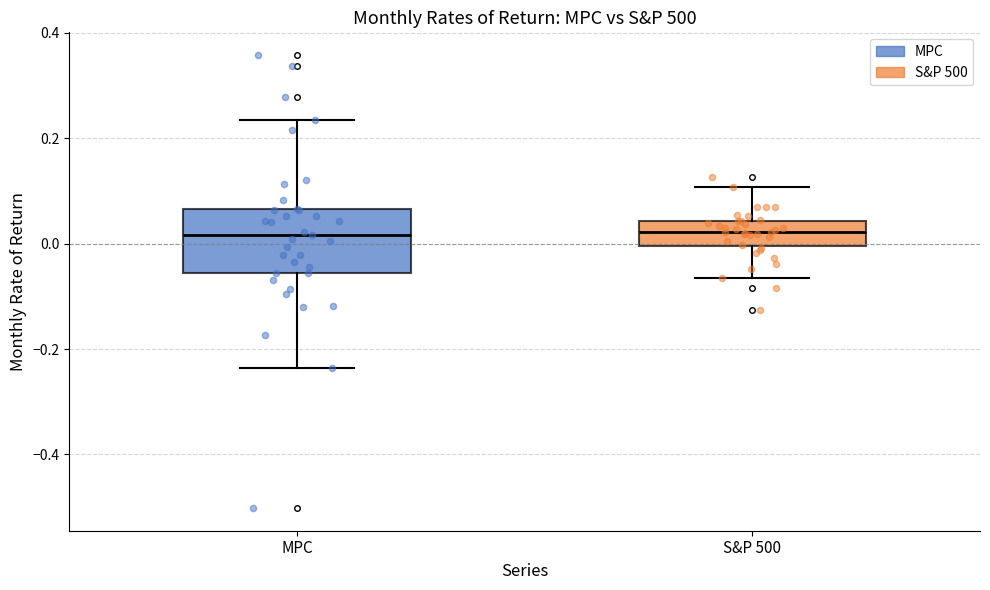

Comparing the boxes themselves (not the whiskers), which one is the tallest?

MPC